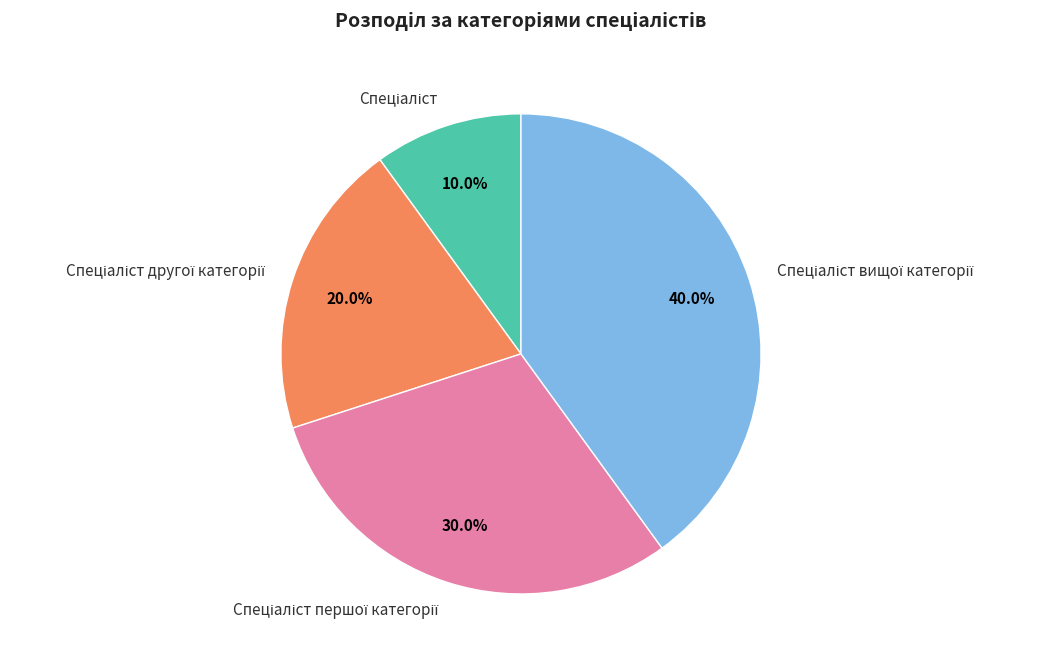

Is there a majority slice in this chart?

No